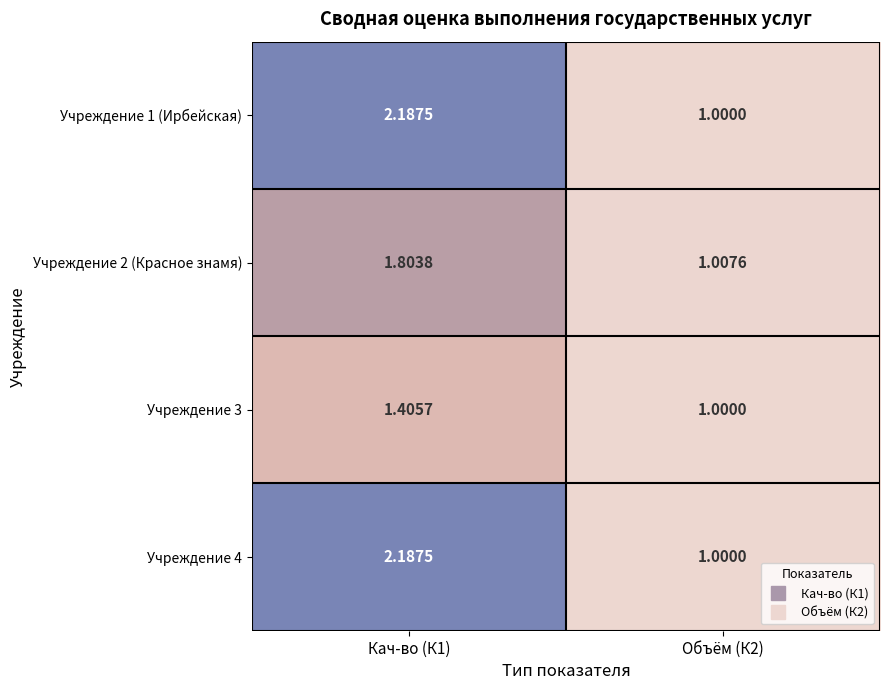

Reading right to left, what are all the values shown in this chart?

Учреждение 1 (Ирбейская): Объём (К2)=1.0	Кач-во (К1)=2.2
Учреждение 2 (Красное знамя): Объём (К2)=1.0	Кач-во (К1)=1.8
Учреждение 3: Объём (К2)=1.0	Кач-во (К1)=1.4
Учреждение 4: Объём (К2)=1.0	Кач-во (К1)=2.2